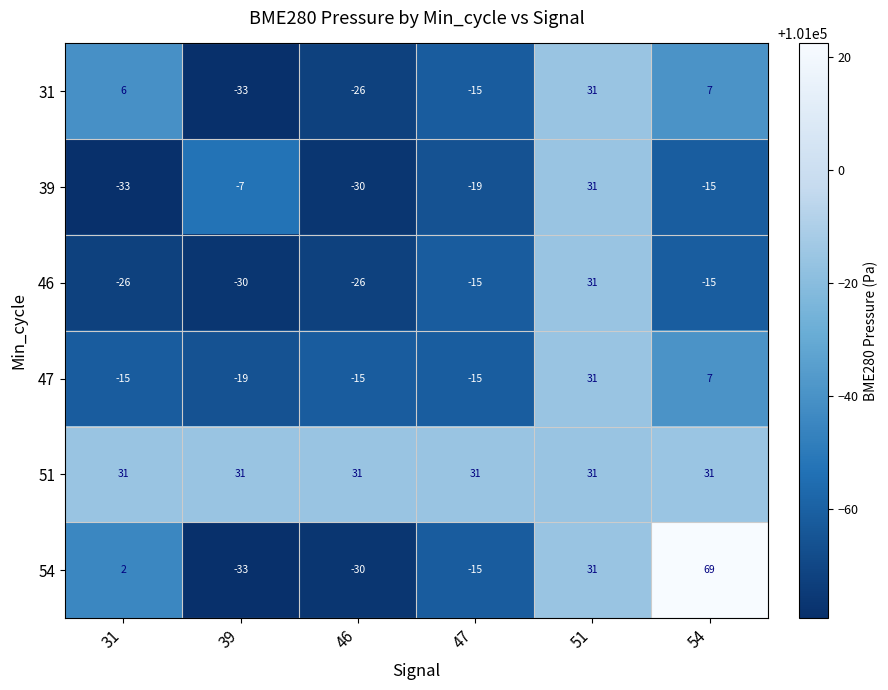

What is the difference between the 47 values at 39 and 47?

4